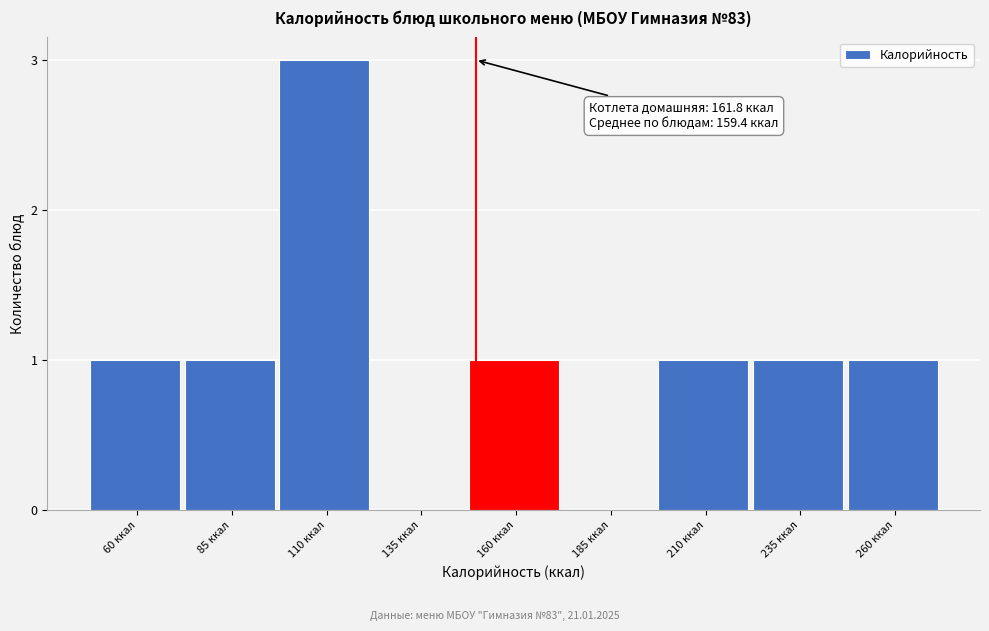

Reading left to right, extract all data points from this chart.

60 ккал=1	85 ккал=1	110 ккал=3	135 ккал=0	160 ккал=1	185 ккал=0	210 ккал=1	235 ккал=1	260 ккал=1